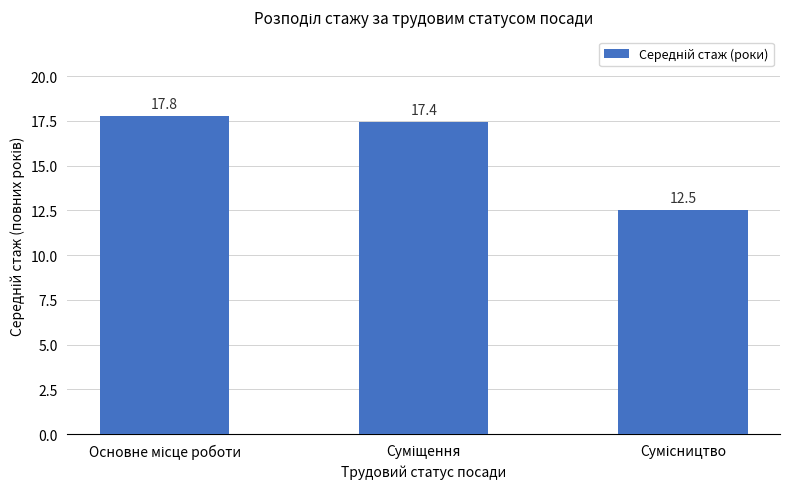

What is the difference between the maximum and minimum values?

5.3